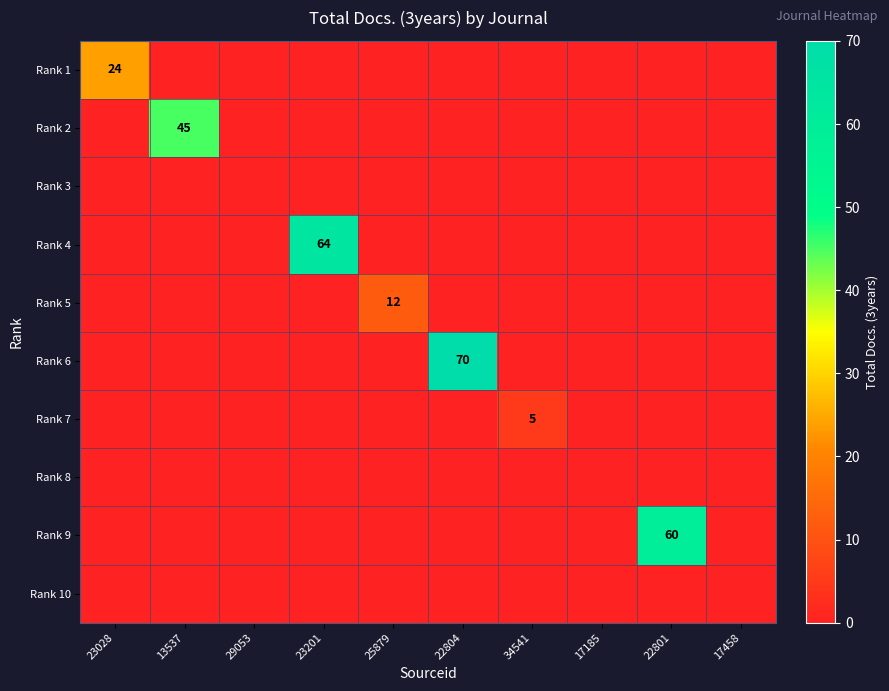

The Rank 9 series shows 0 at 17458. True or false?

True